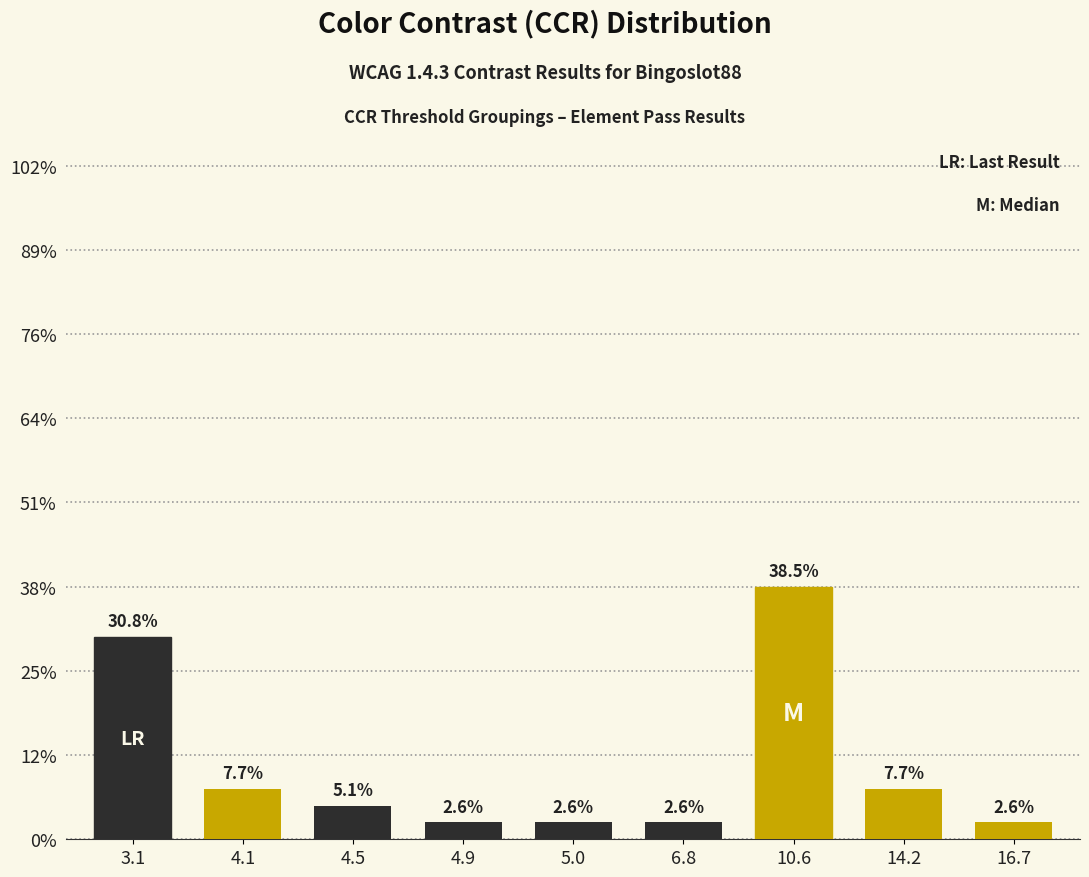

Are the bars horizontal?

No